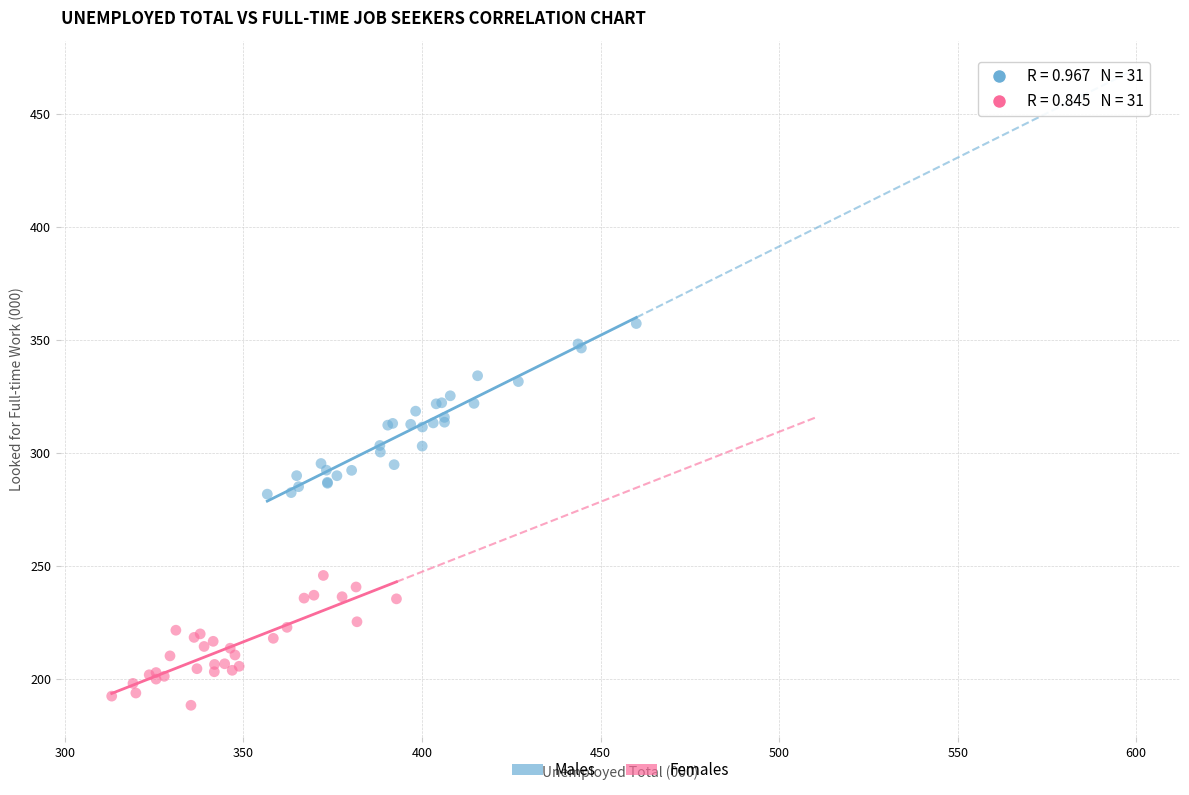

Which series reaches the maximum Y coordinate?

Males